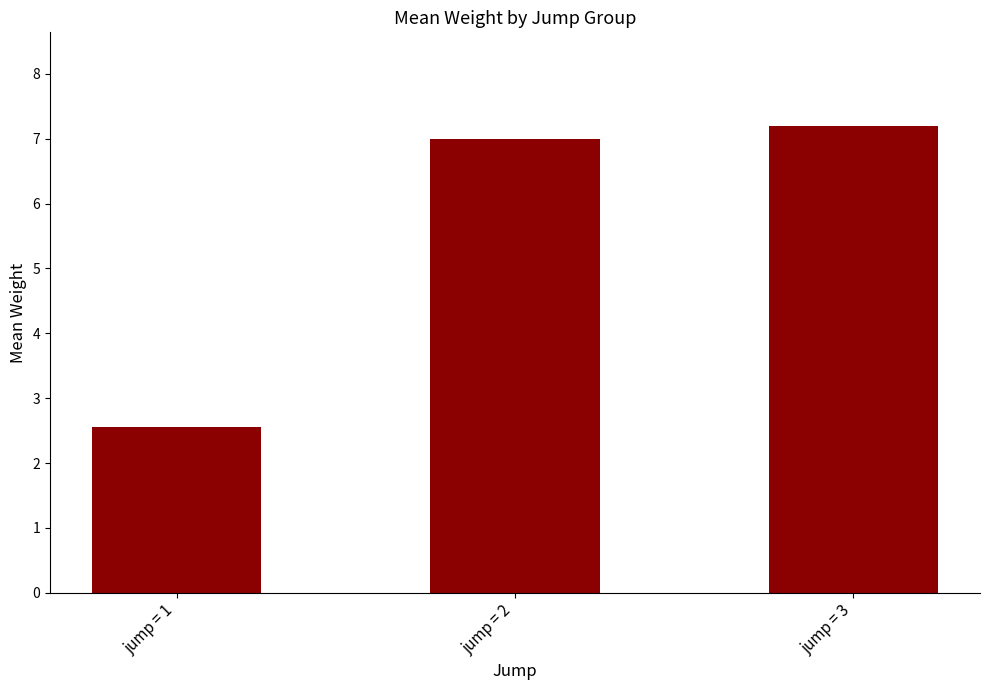

What is the difference between the maximum and minimum values?

4.6